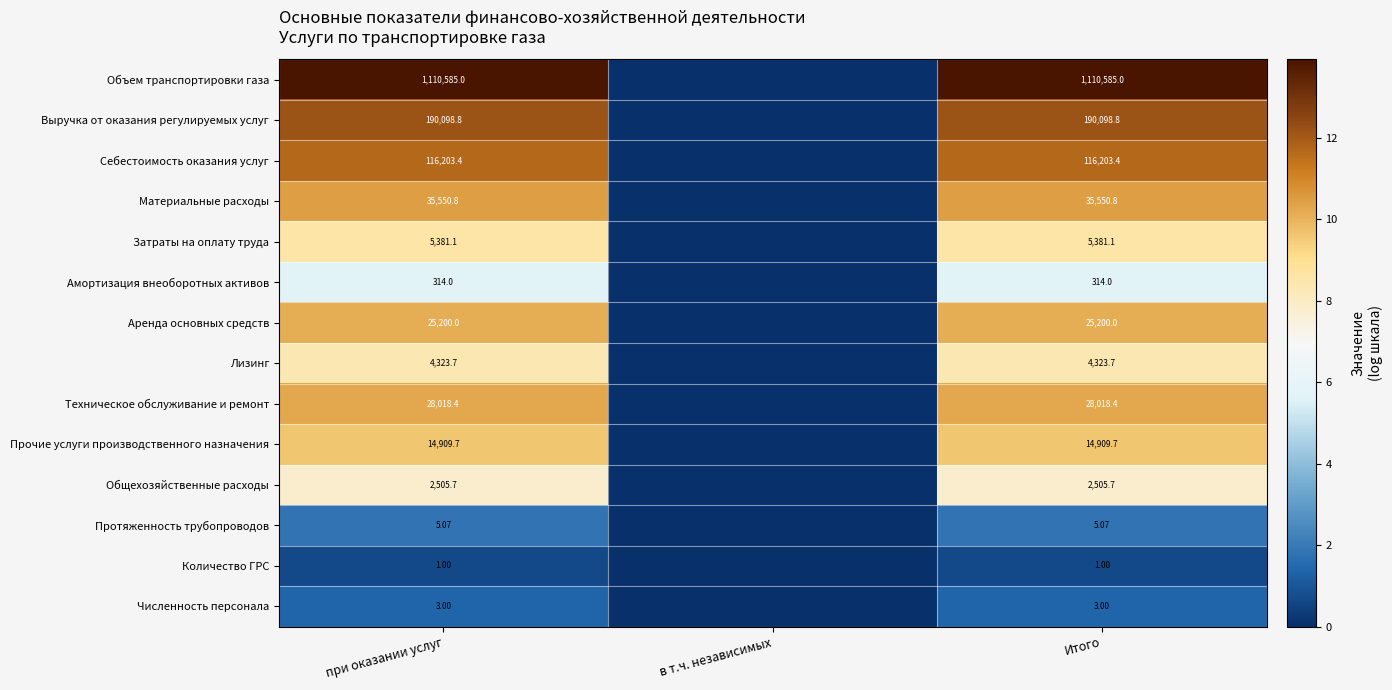

Rank the series at при оказании услуг from lowest to highest value.

Количество ГРС, Численность персонала, Протяженность трубопроводов, Амортизация внеоборотных активов, Общехозяйственные расходы, Лизинг, Затраты на оплату труда, Прочие услуги производственного назначения, Аренда основных средств, Техническое обслуживание и ремонт, Материальные расходы, Себестоимость оказания услуг, Выручка от оказания регулируемых услуг, Объем транспортировки газа